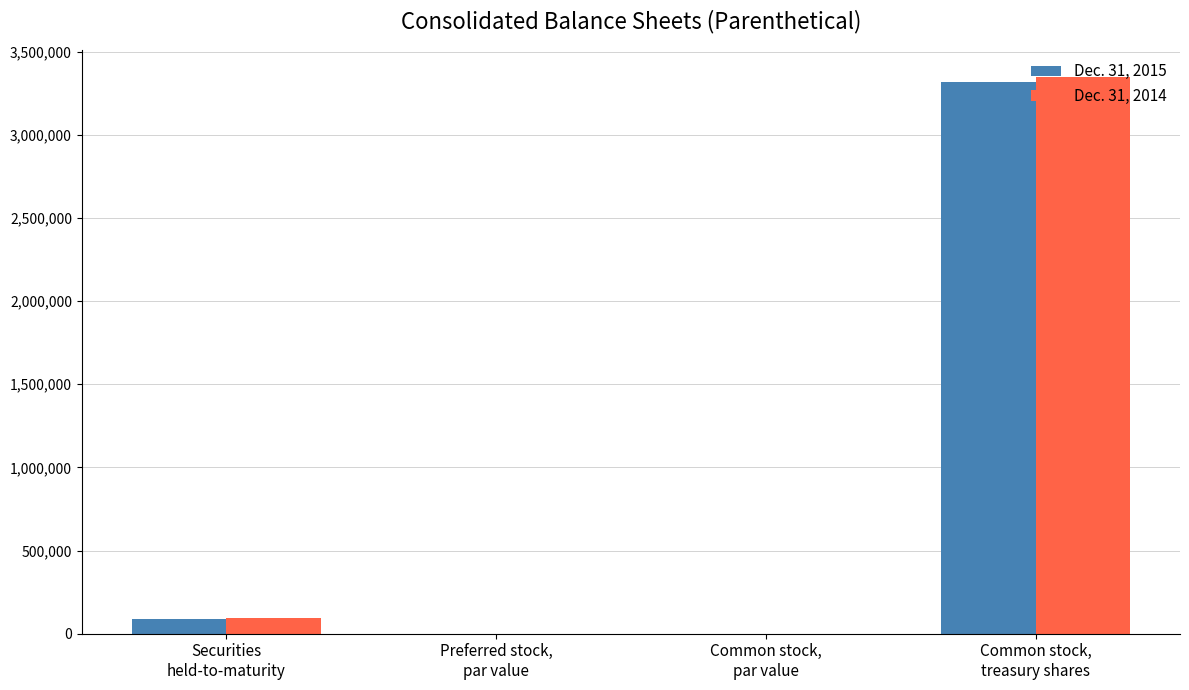

What is the minimum value shown in the chart?

2.5